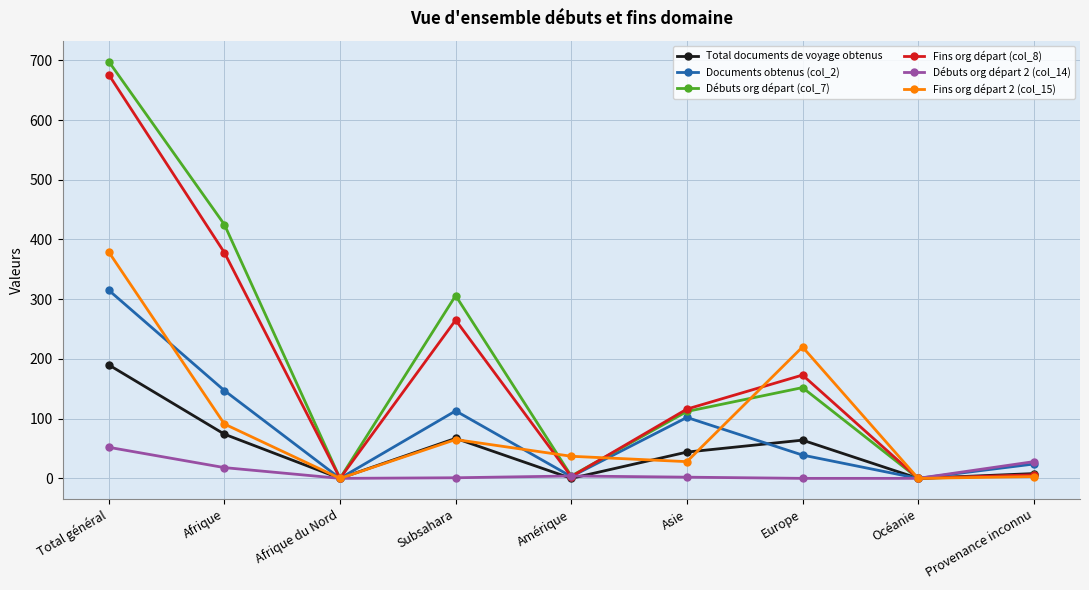

At how many categories does at least one series exceed 668?

1